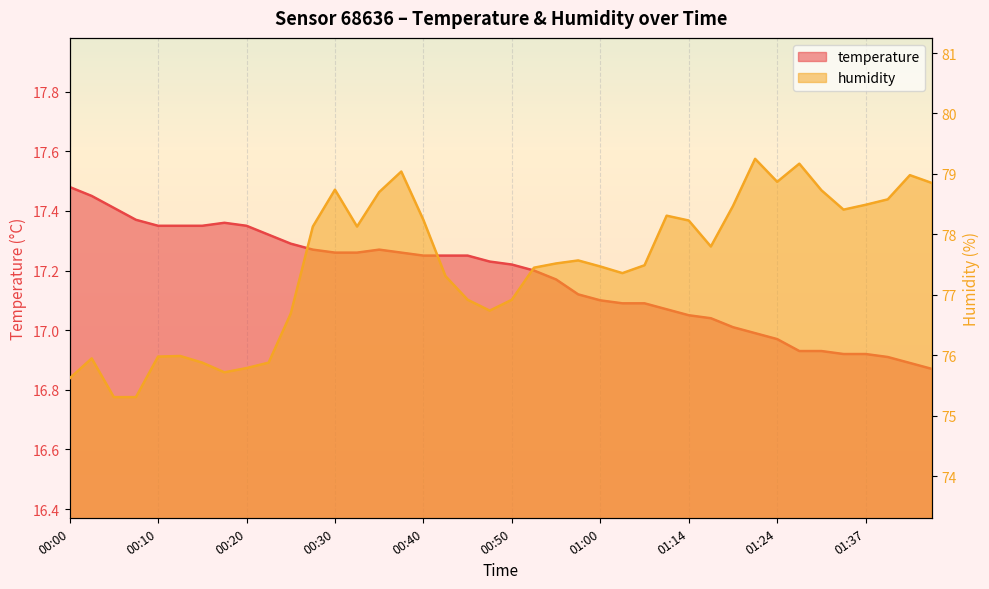

Rank the series by their average value, from lowest to highest.

temperature, humidity